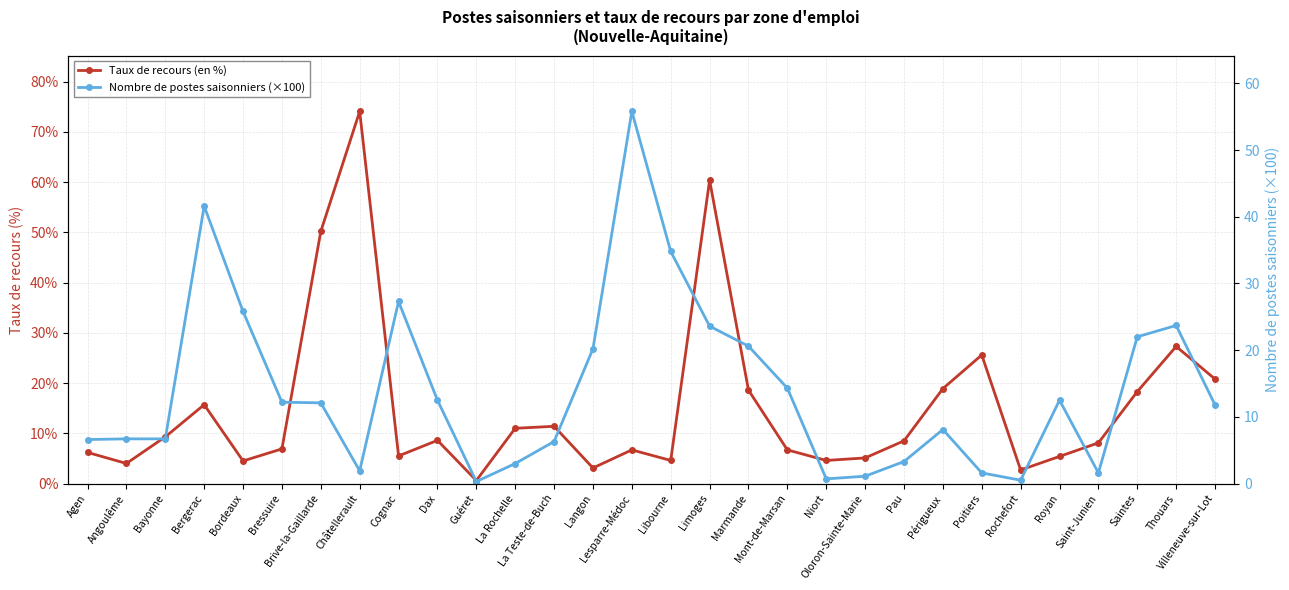

What is the value of the Taux de recours (en %) point at the 19th from the left?

6.7